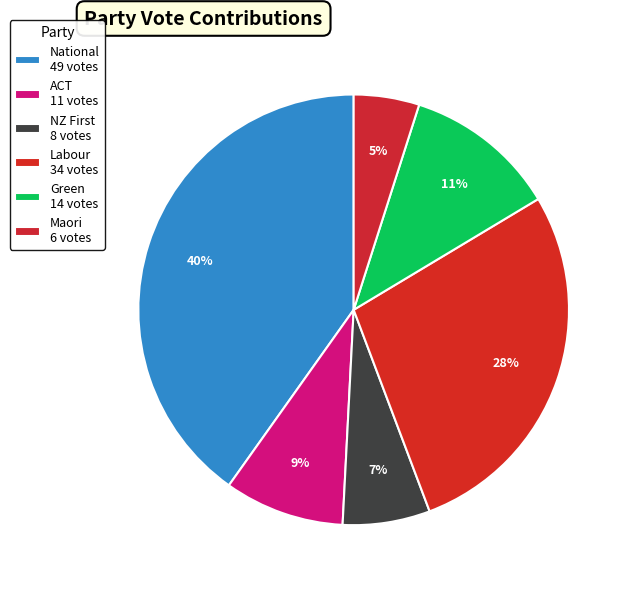

What percentage is the Maori slice, to the nearest percent?

5%